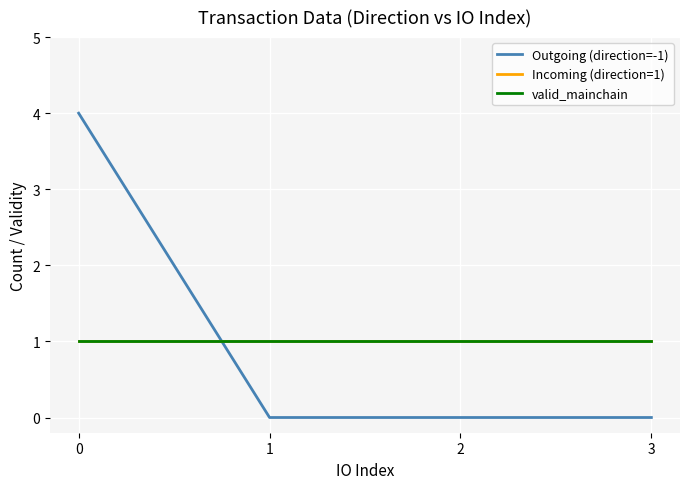

Does the chart have visible grid lines?

Yes